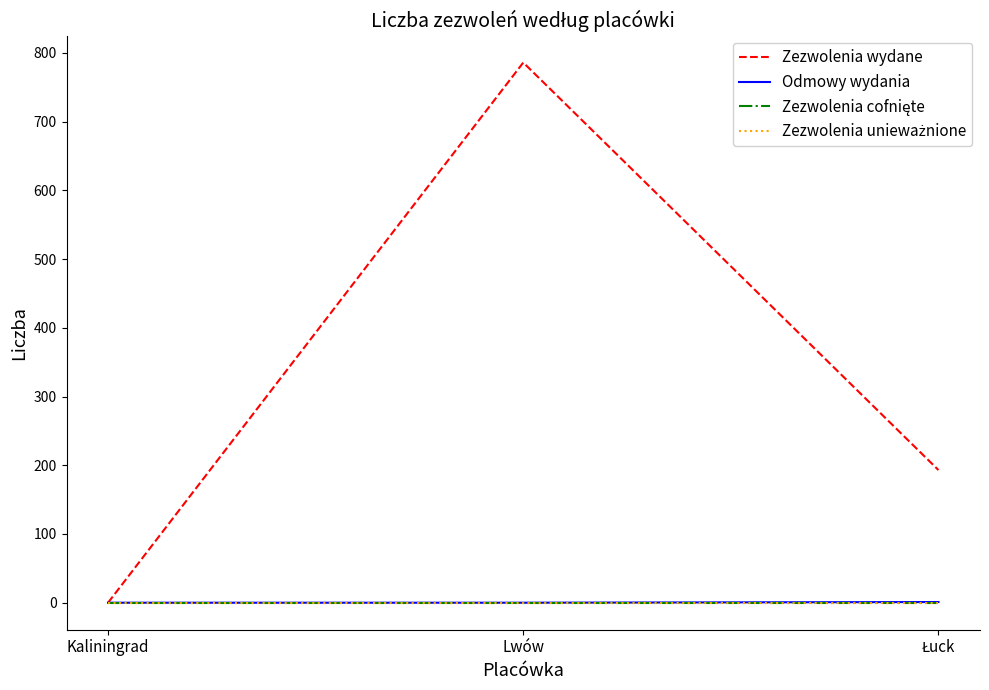

Does the chart display data point markers on the line(s)?

No